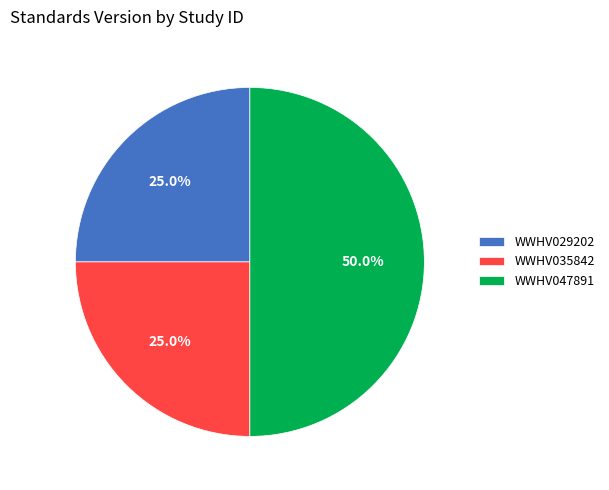

Which category has the biggest portion of the pie?

WWHV047891